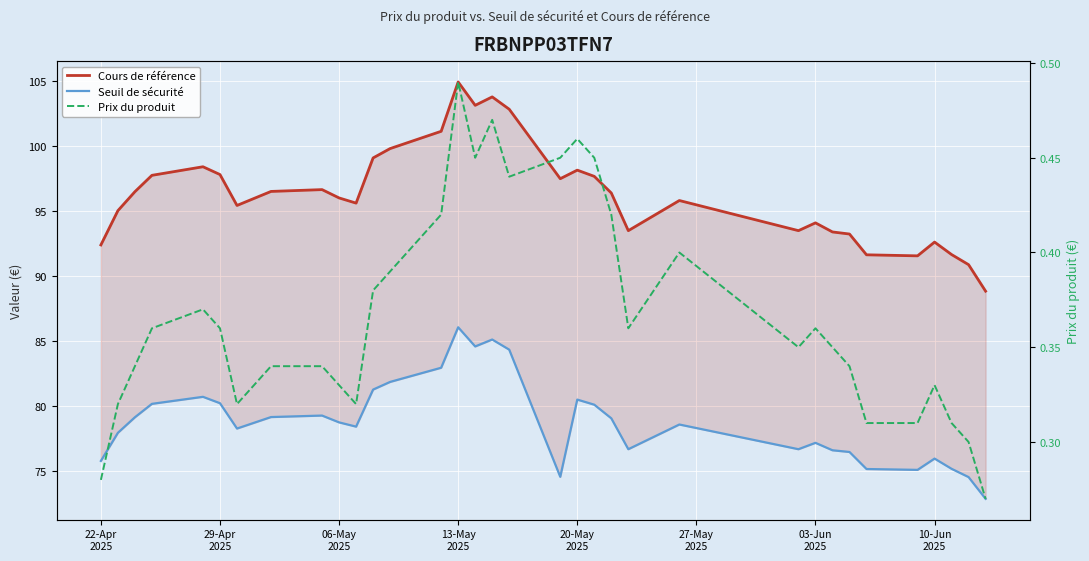

True or false: Cours de référence and Seuil de sécurité intersect in this chart.

False